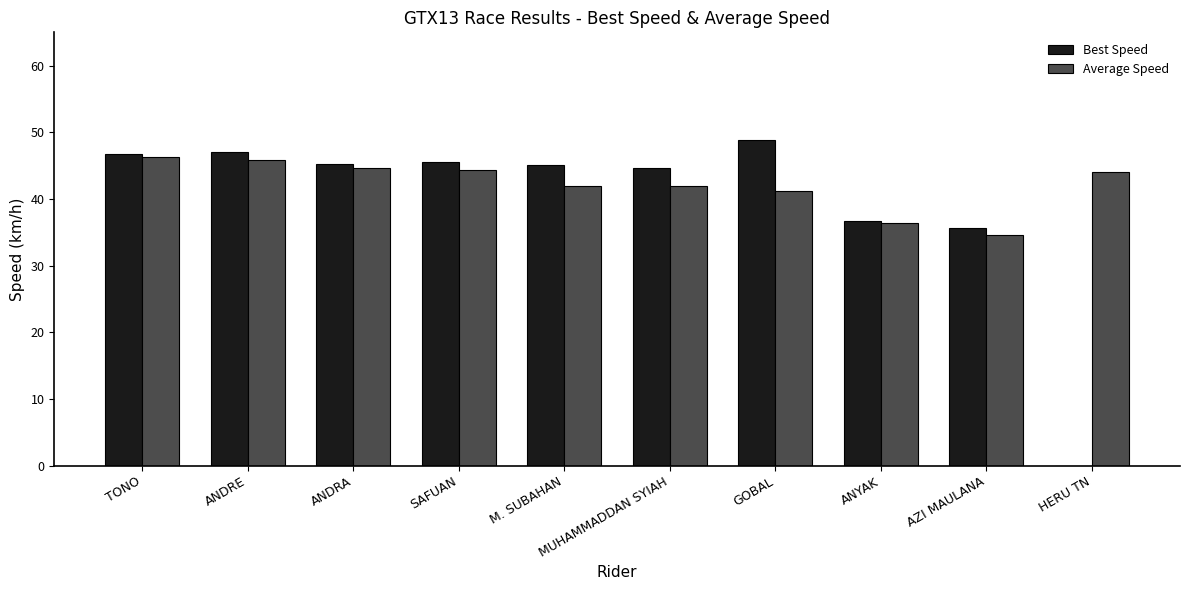

Which series changed the most between MUHAMMADDAN SYIAH and AZI MAULANA?

Best Speed